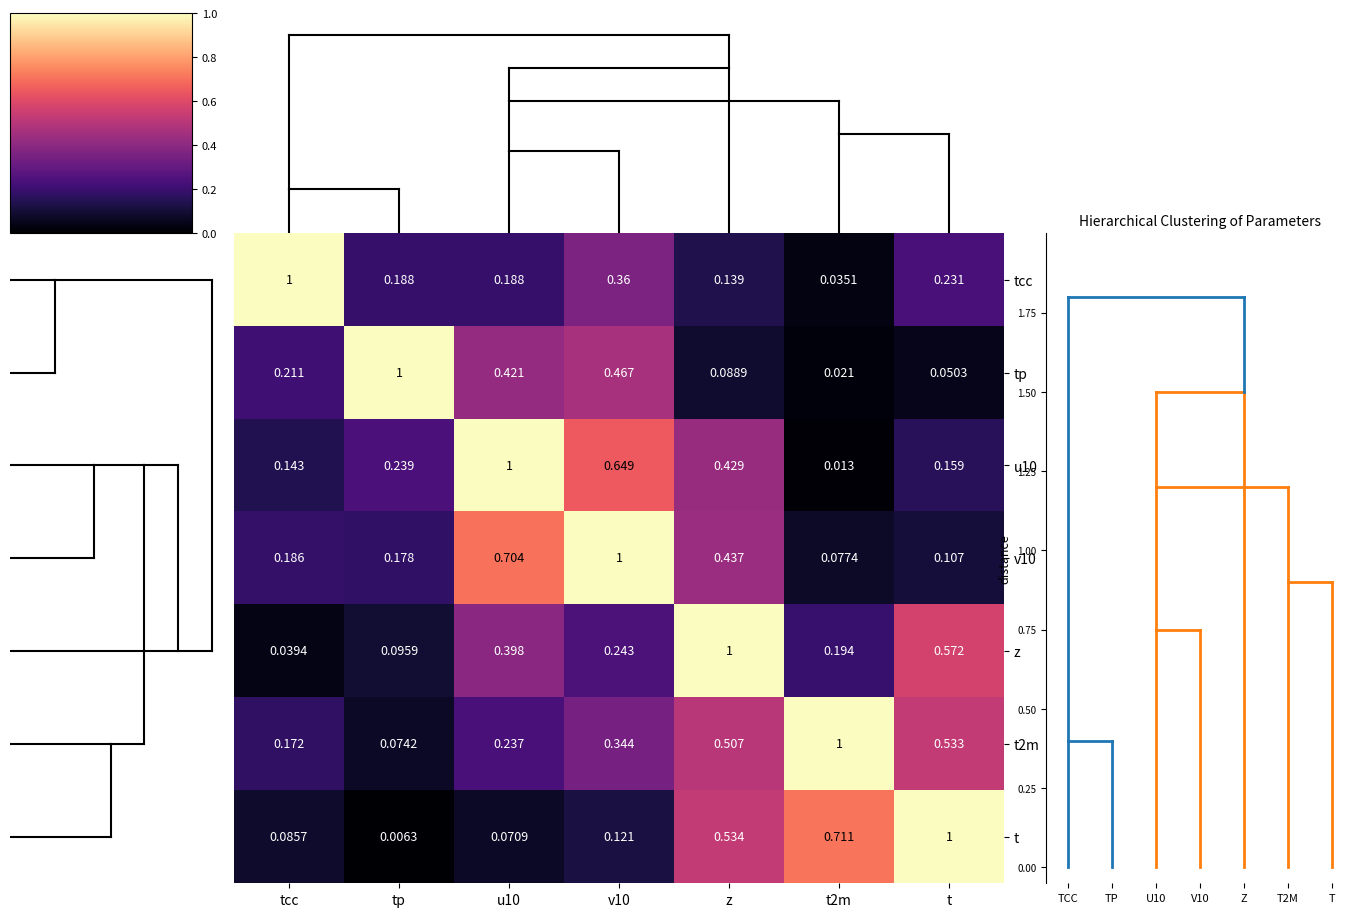

At which label does t2m reach its minimum?

tp